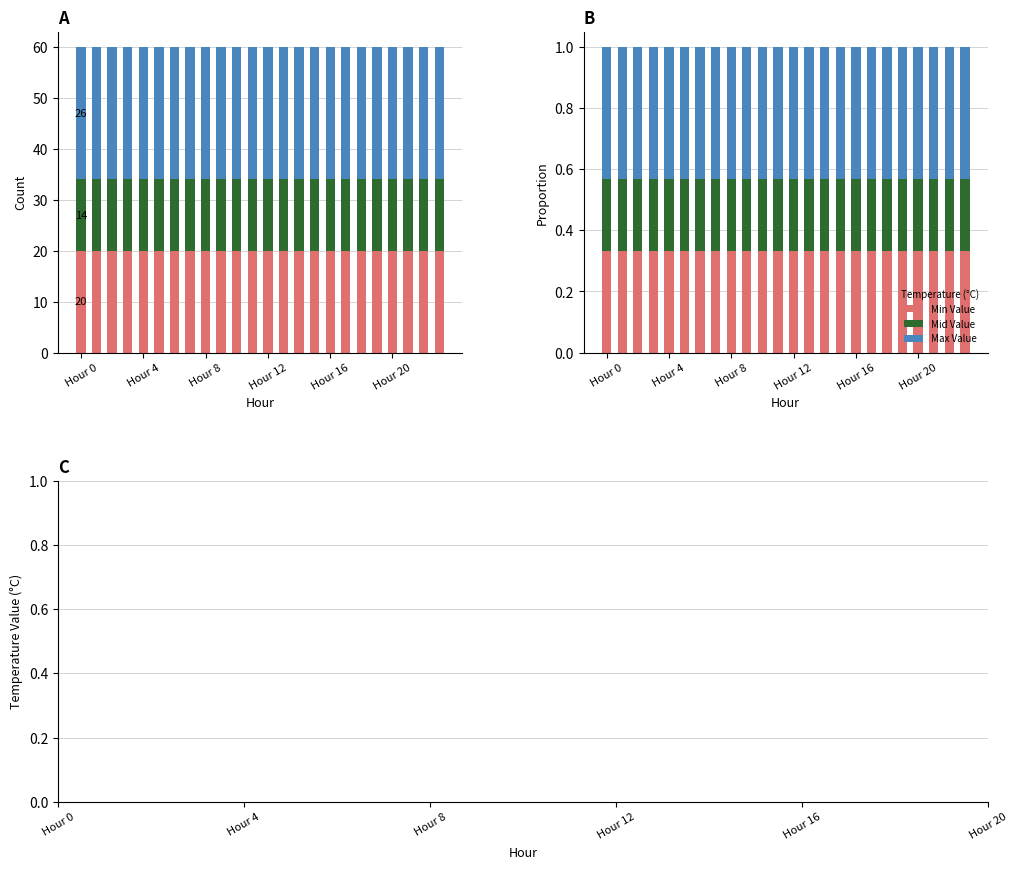

Which has a higher value, 22 or Hour 12?

22